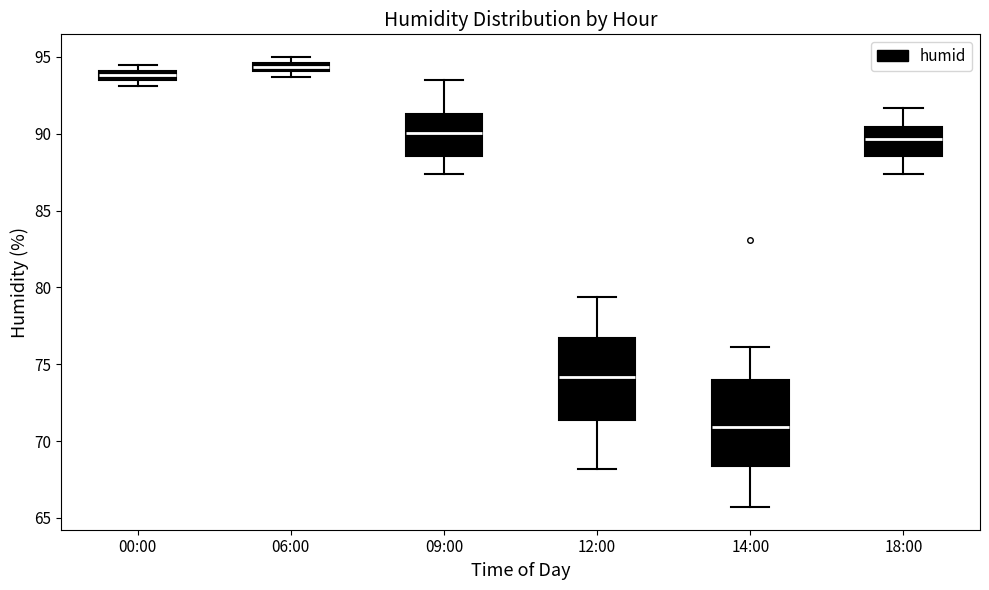

Where is the lower edge of the box for 12:00 on the y-axis? The values are not printed on the chart, so give them approximately, as read against the axis.

71.5